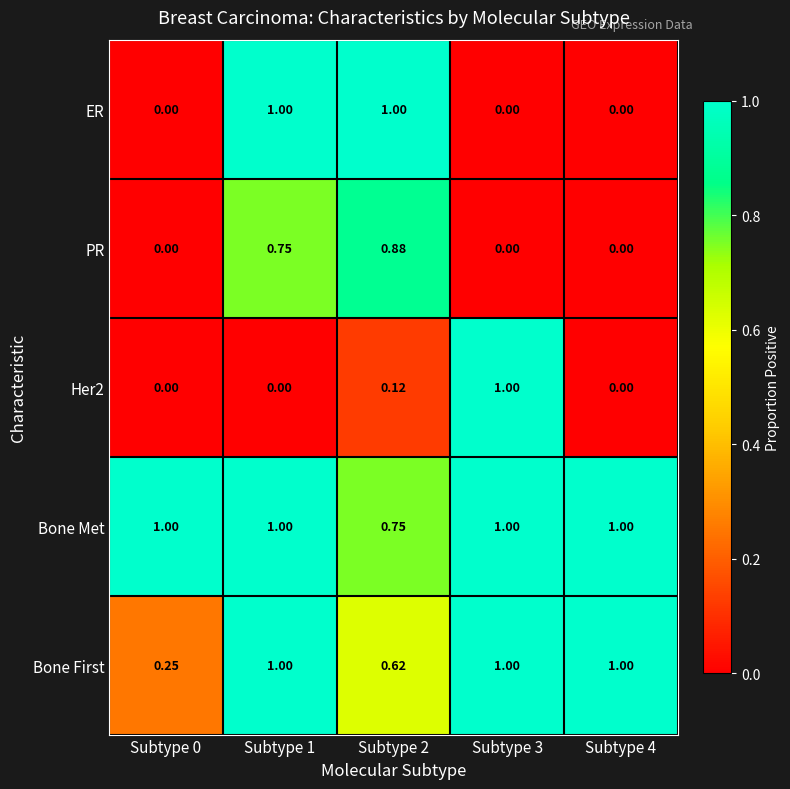

Between Subtype 2 and Subtype 3, which series saw the biggest shift?

ER